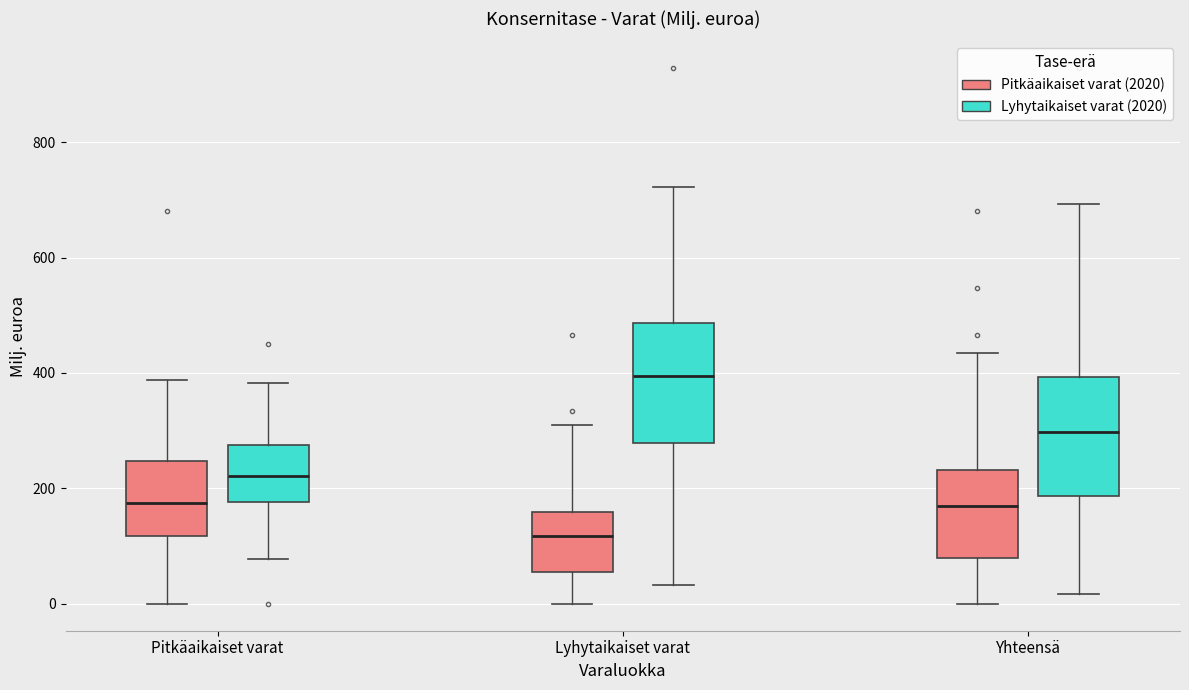

Reading left to right, read every box against the y-axis: the position of its median line, the range the box covers, and the ends of its whiskers. The values are not printed on the chart, so give them approximately, as read against the axis.

Pitkäaikaiset varat (Pitkäaikaiset varat (2020)): median 180, box 120 to 240, whiskers 0 to 380
Pitkäaikaiset varat (Lyhytaikaiset varat (2020)): median 220, box 180 to 280, whiskers 80 to 380
Lyhytaikaiset varat (Pitkäaikaiset varat (2020)): median 120, box 60 to 160, whiskers 0 to 300
Lyhytaikaiset varat (Lyhytaikaiset varat (2020)): median 400, box 280 to 480, whiskers 40 to 720
Yhteensä (Pitkäaikaiset varat (2020)): median 160, box 80 to 240, whiskers 0 to 440
Yhteensä (Lyhytaikaiset varat (2020)): median 300, box 180 to 400, whiskers 20 to 700